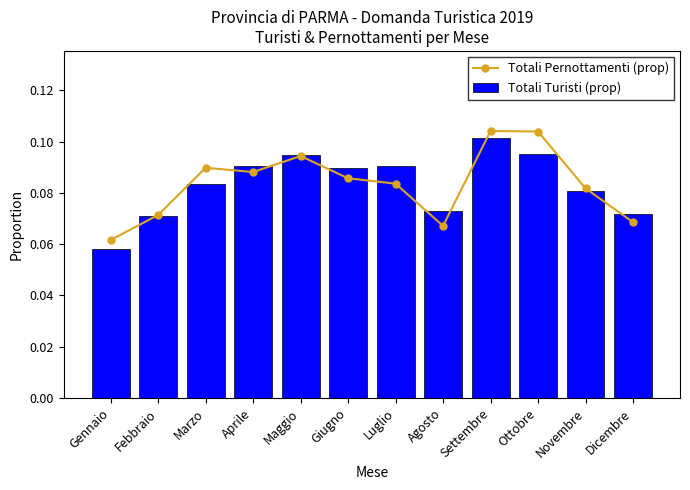

What is the value of the Totali Pernottamenti (prop) bar at the 4th from the left?

0.1